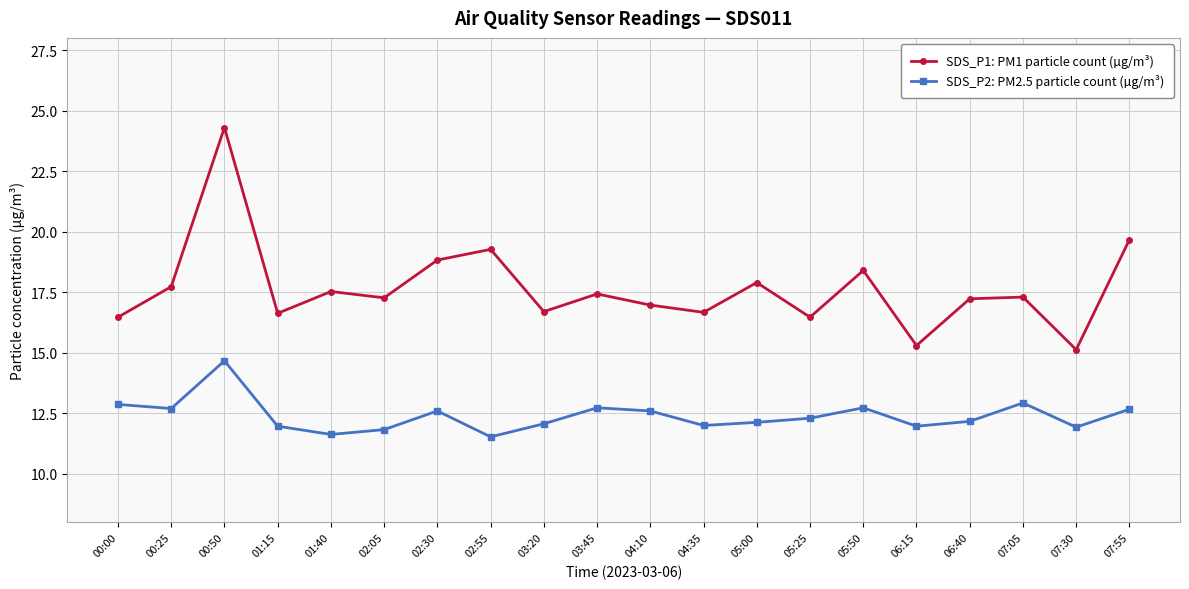

What is the maximum value shown in the chart?

24.3